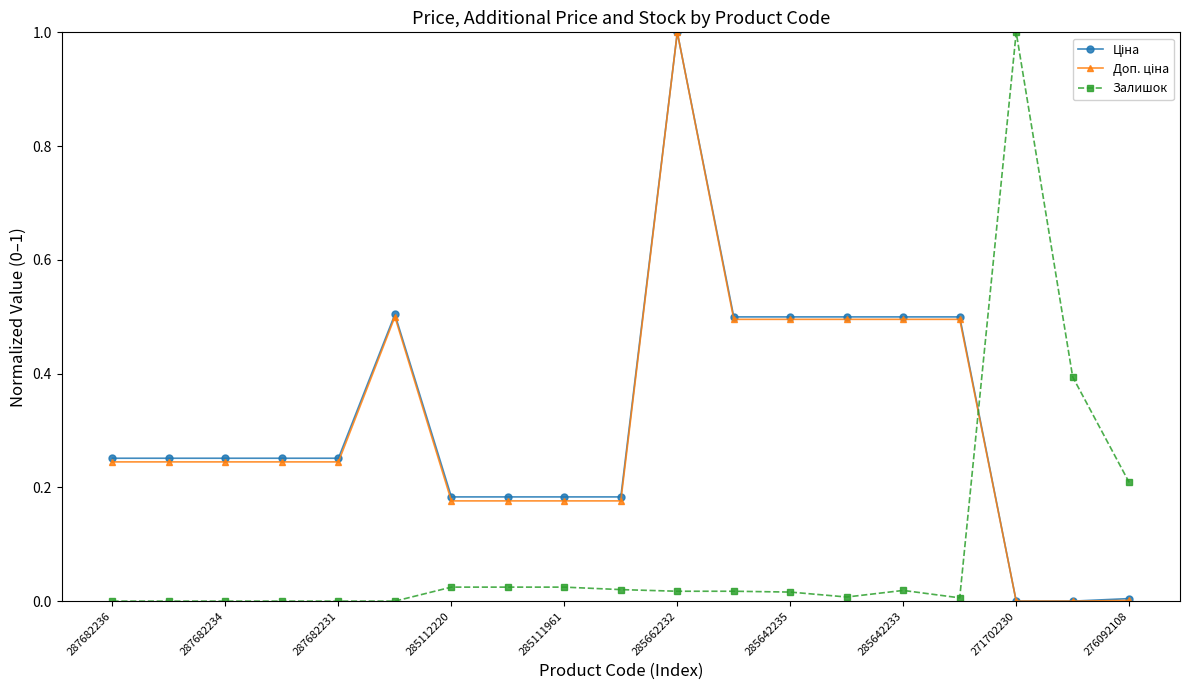

What is the greatest value displayed?

1.0